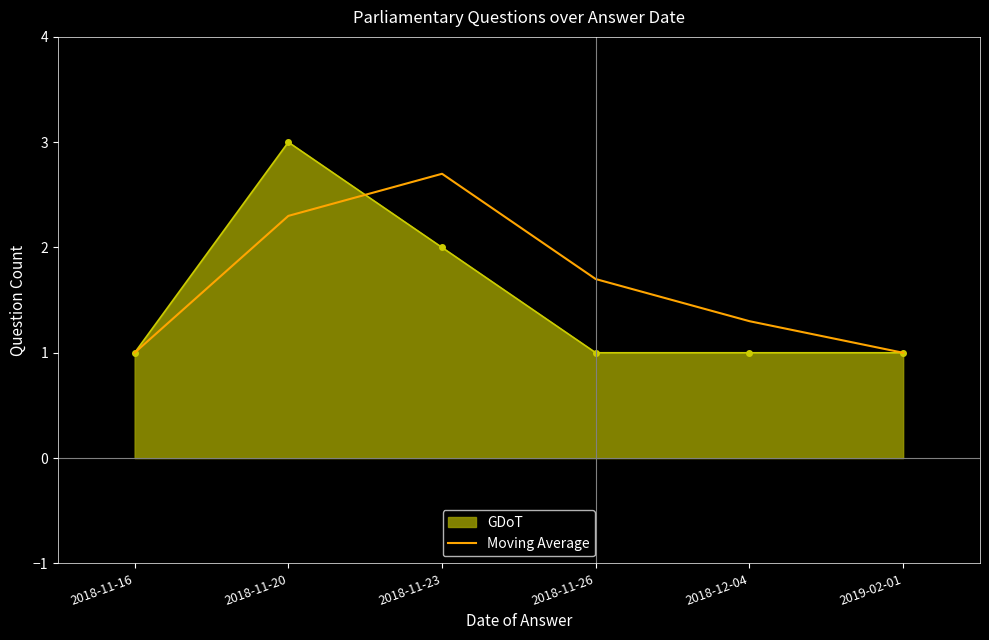

Which series changed the most between 2018-11-16 and 2018-11-26?

Moving Average